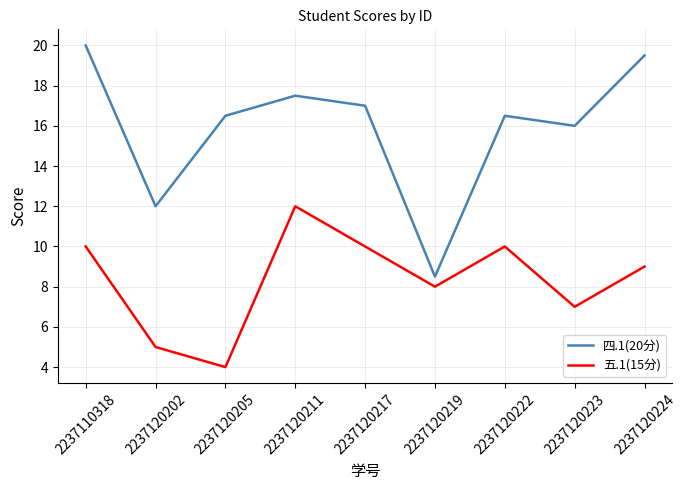

Between 2237120223 and 2237120224, which series saw the biggest shift?

四.1(20分)